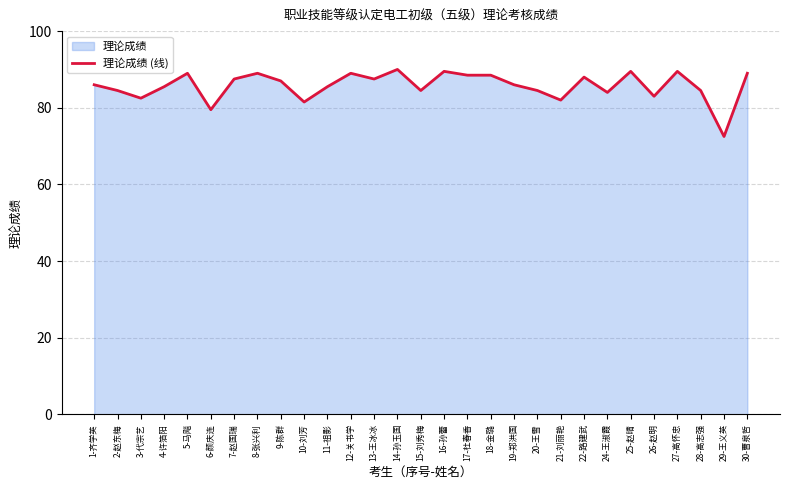

Approximately how many times larger is the value at 5-马飚 compared to 30-曹泉哲?

1.0